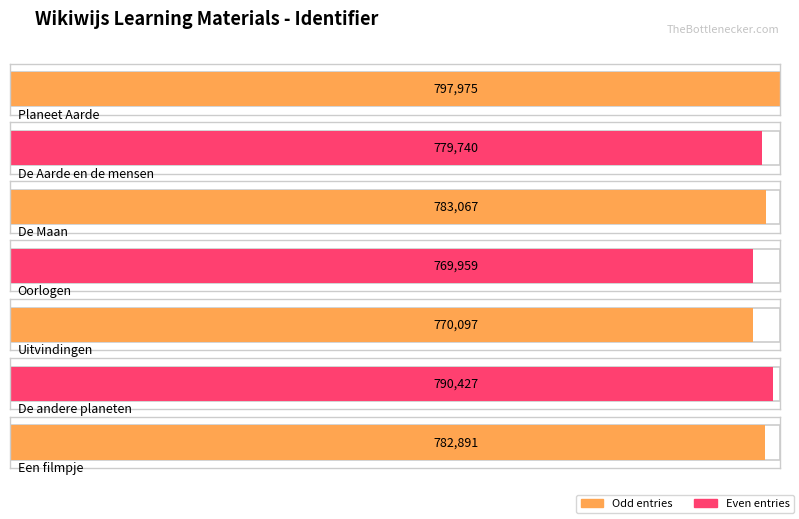

At which category does the chart reach its peak across all series?

Planeet Aarde